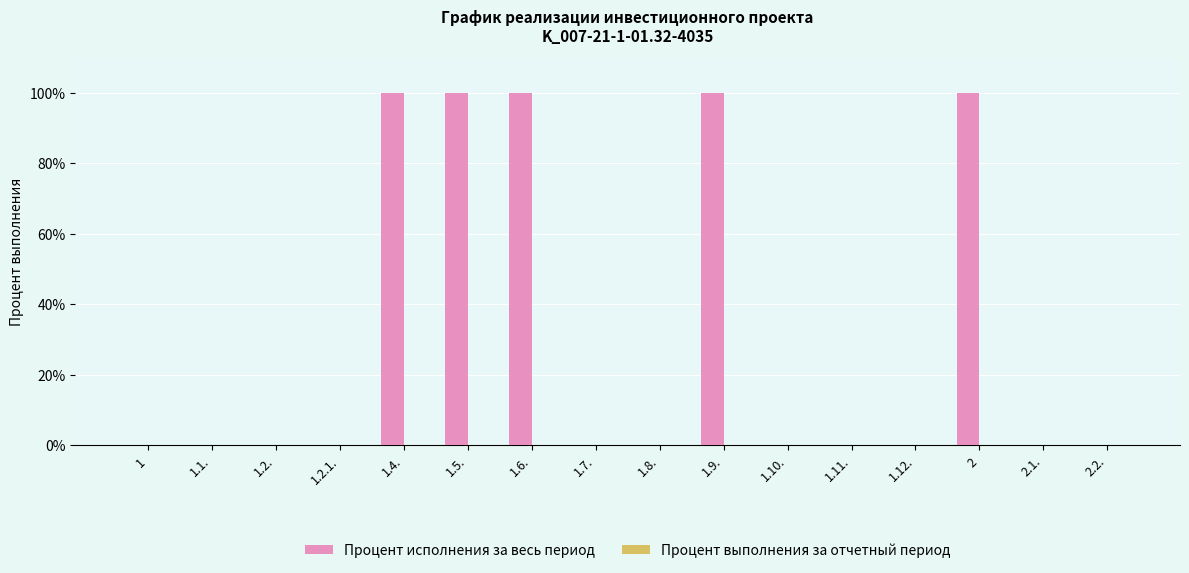

What is the greatest value displayed?

100